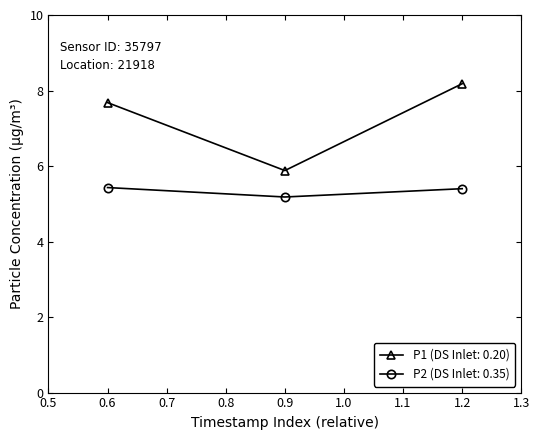

Reading right to left, what are all the values shown in this chart?

P1: 8.2	5.9	7.7
P2: 5.4	5.2	5.4